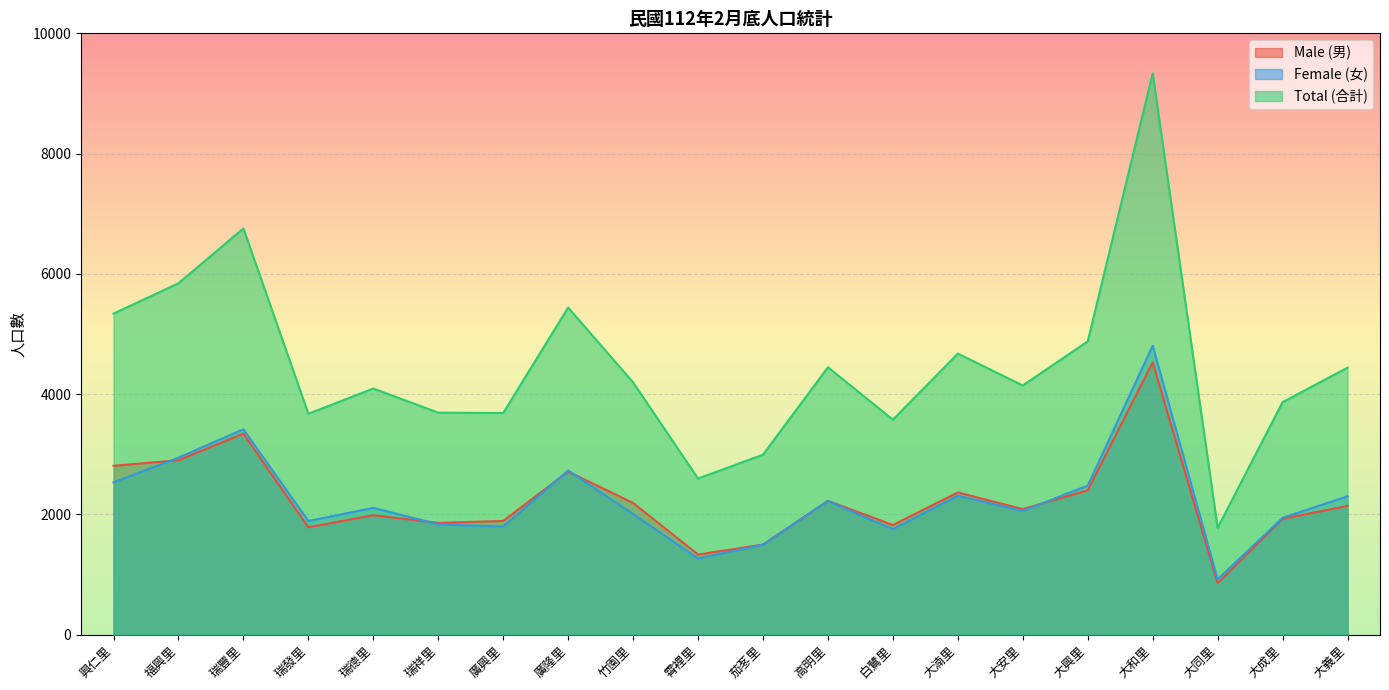

What is the difference between the maximum and minimum values in the Male (男) series?

3672